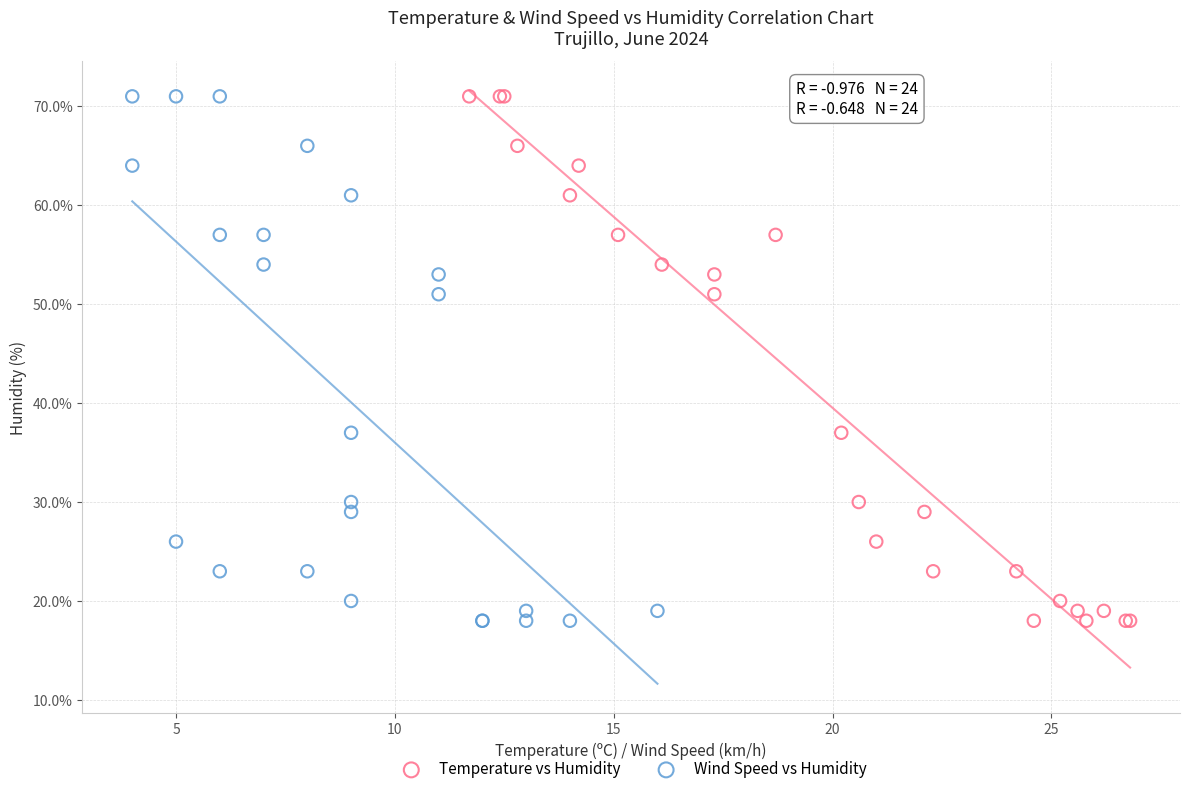

What are all the series names shown in the legend?

Temperature vs Humidity, Wind Speed vs Humidity